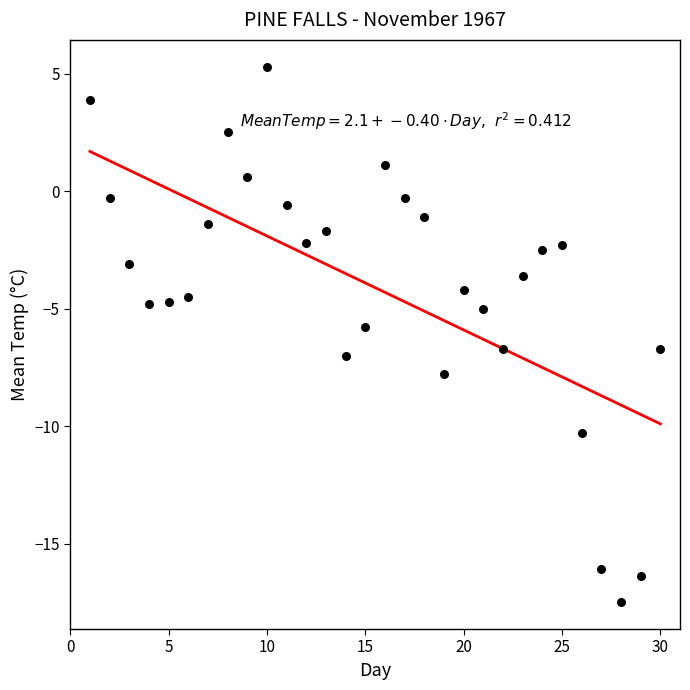

What is the range of X values (max minus min)?

29.0